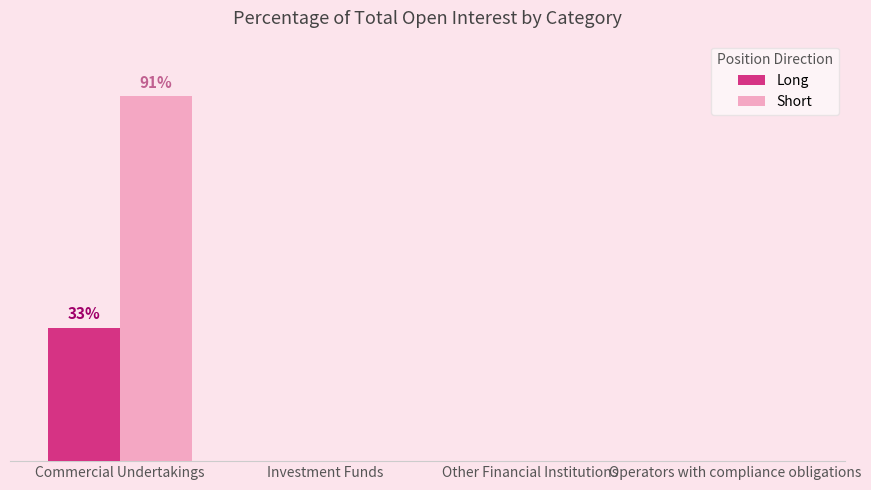

At which label is Short closest to 45?

Investment Funds